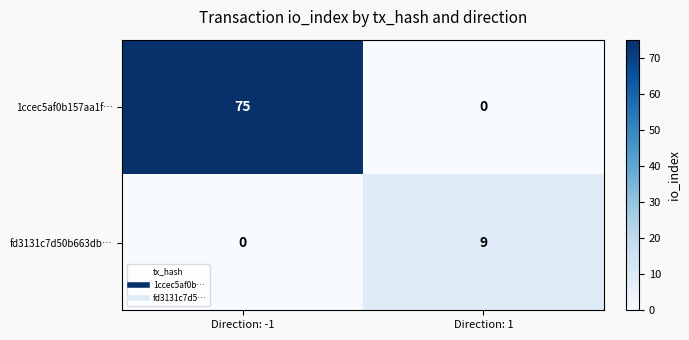

What is the difference between the fd3131c7d50b663db… values at Direction: 1 and Direction: -1?

9